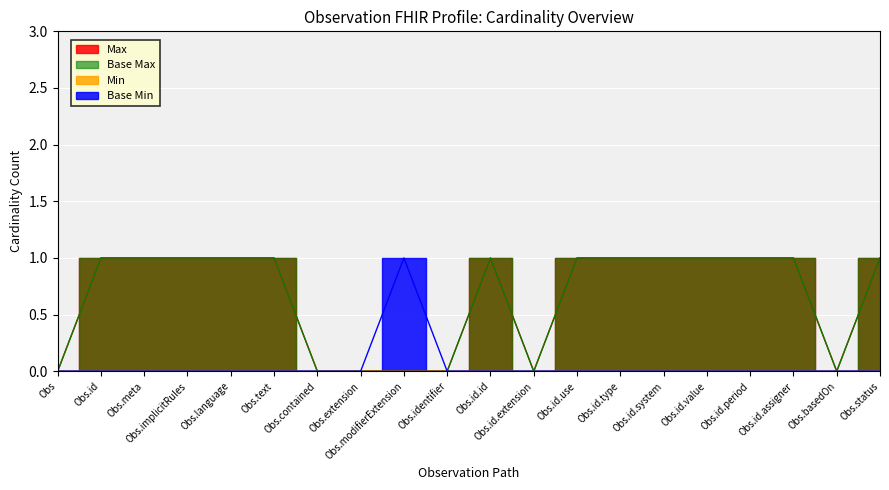

Between Obs.text and Obs.id.extension, which is larger?

Obs.text